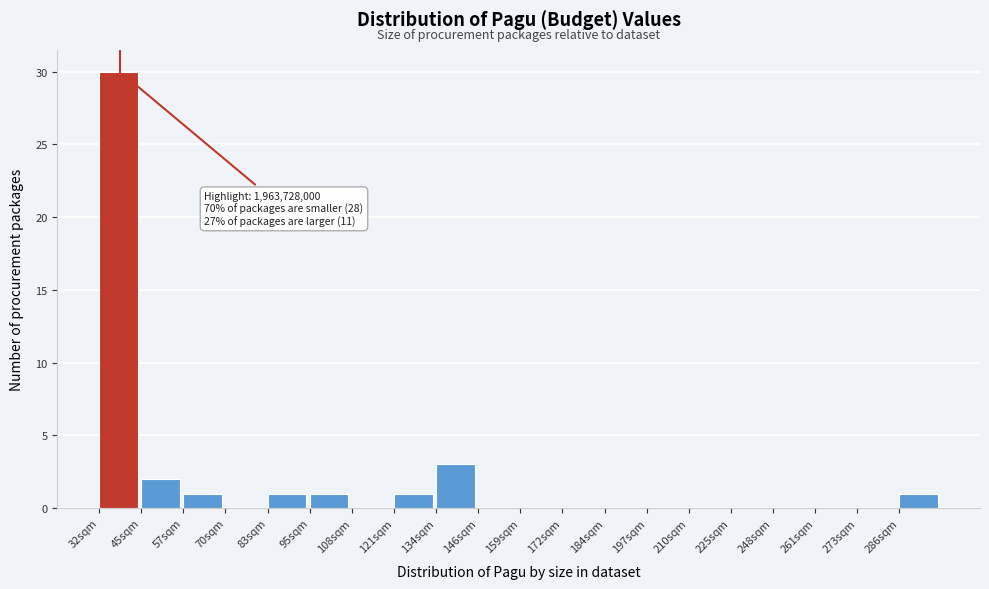

Reading left to right, extract all data points from this chart.

32sqm=30	45sqm=2	57sqm=1	70sqm=0	83sqm=1	95sqm=1	108sqm=0	121sqm=1	134sqm=3	146sqm=0	159sqm=0	172sqm=0	184sqm=0	197sqm=0	210sqm=0	225sqm=0	248sqm=0	261sqm=0	273sqm=0	286sqm=1